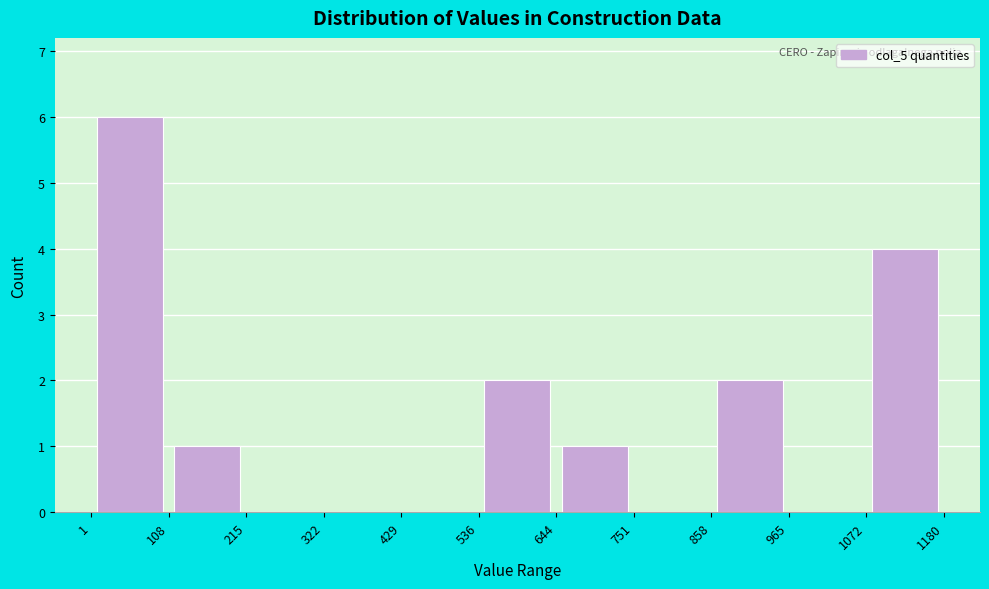

Reading left to right, transcribe this chart: for each bar, give the range it covers on the x-axis and its height. The values are not printed on the chart, so give them approximately, as read against the axis.

1 to 108: 6
108 to 215: 1
215 to 322: 0
322 to 429: 0
429 to 536: 0
536 to 644: 2
644 to 751: 1
751 to 858: 0
858 to 965: 2
965 to 1072: 0
1072 to 1180: 4